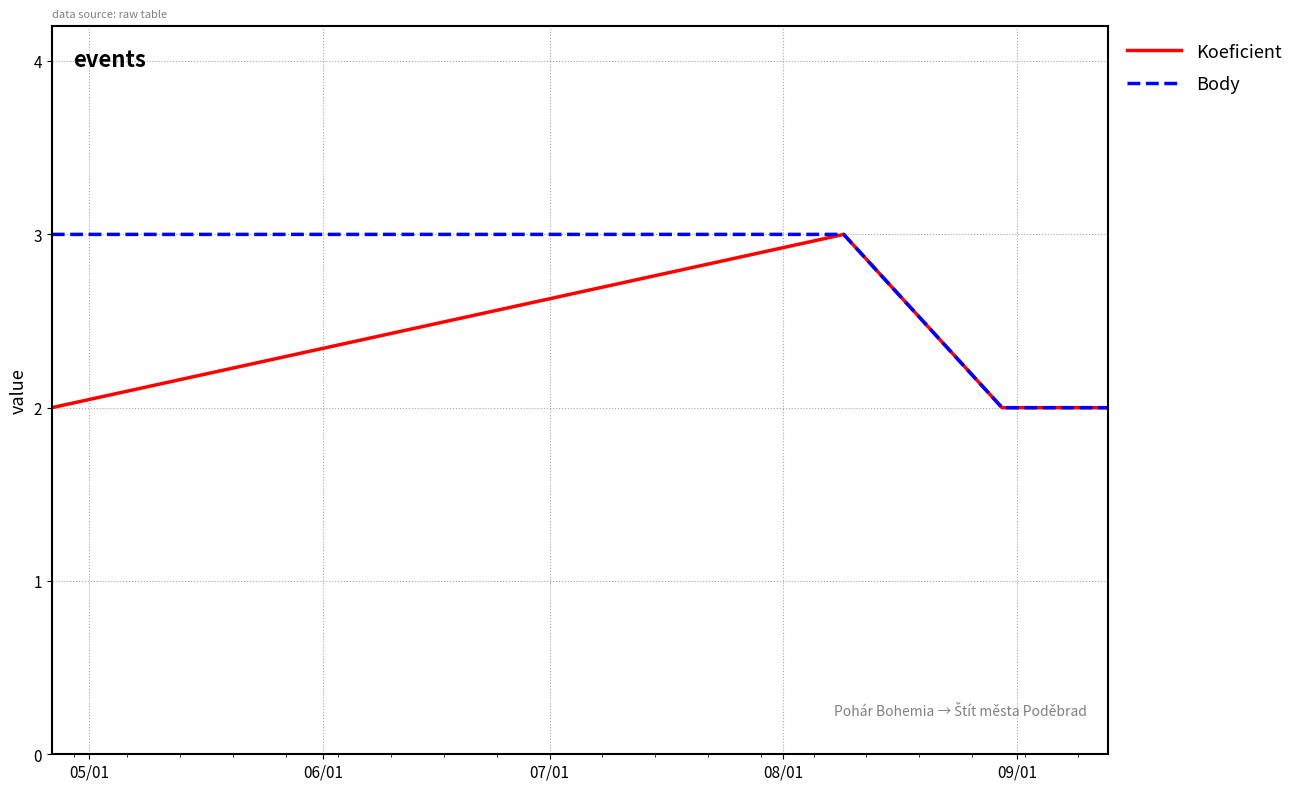

List the series in order of their overall mean, lowest first.

Koeficient, Body